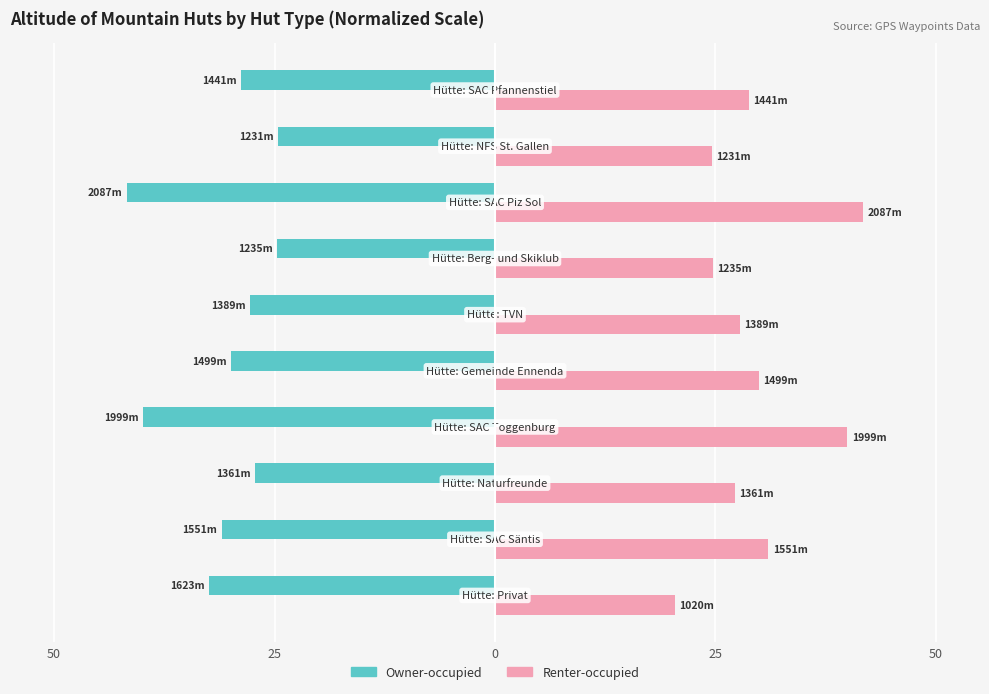

What are all the series names shown in the legend?

Owner-occupied, Renter-occupied